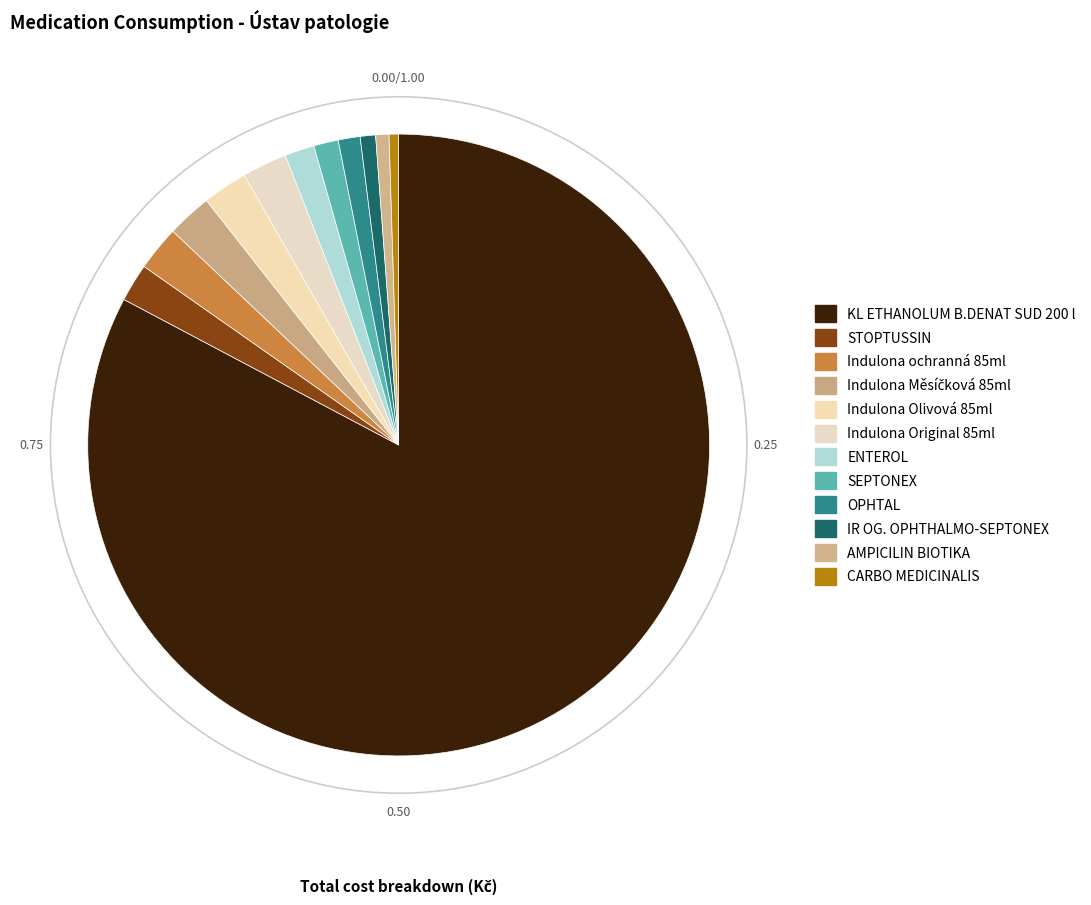

Is it true that OPHTAL is 8% of the pie?

False